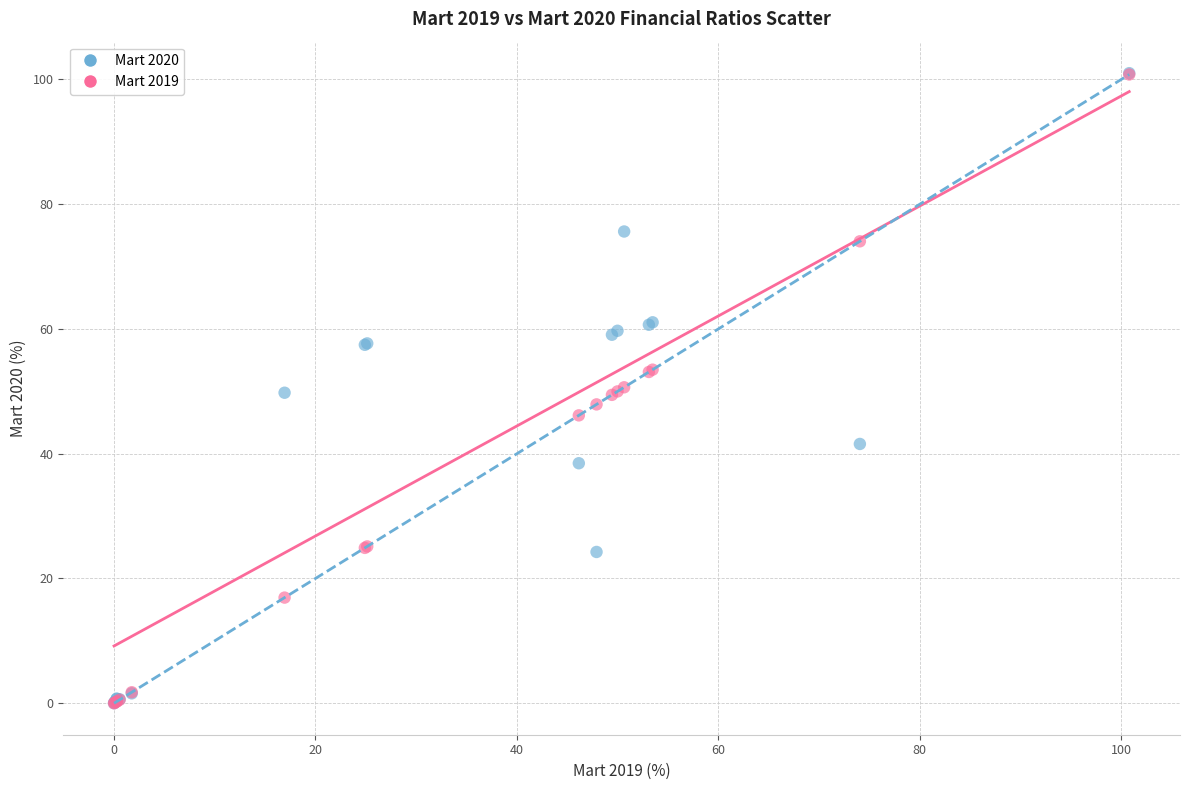

What are all the series names shown in the legend?

Mart 2020, Mart 2019